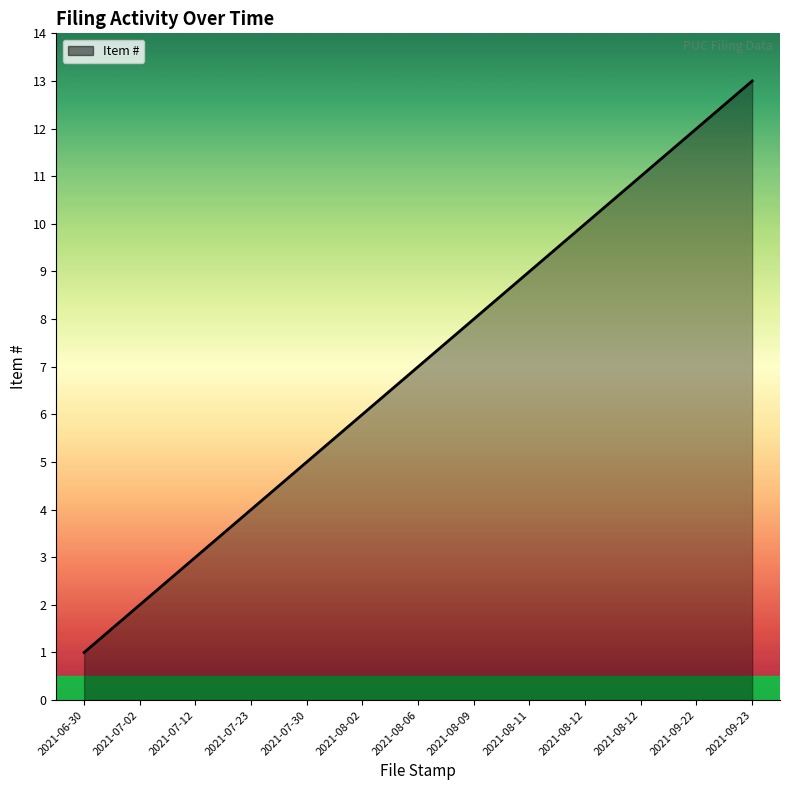

Which category has the lowest value across all series?

2021-06-30